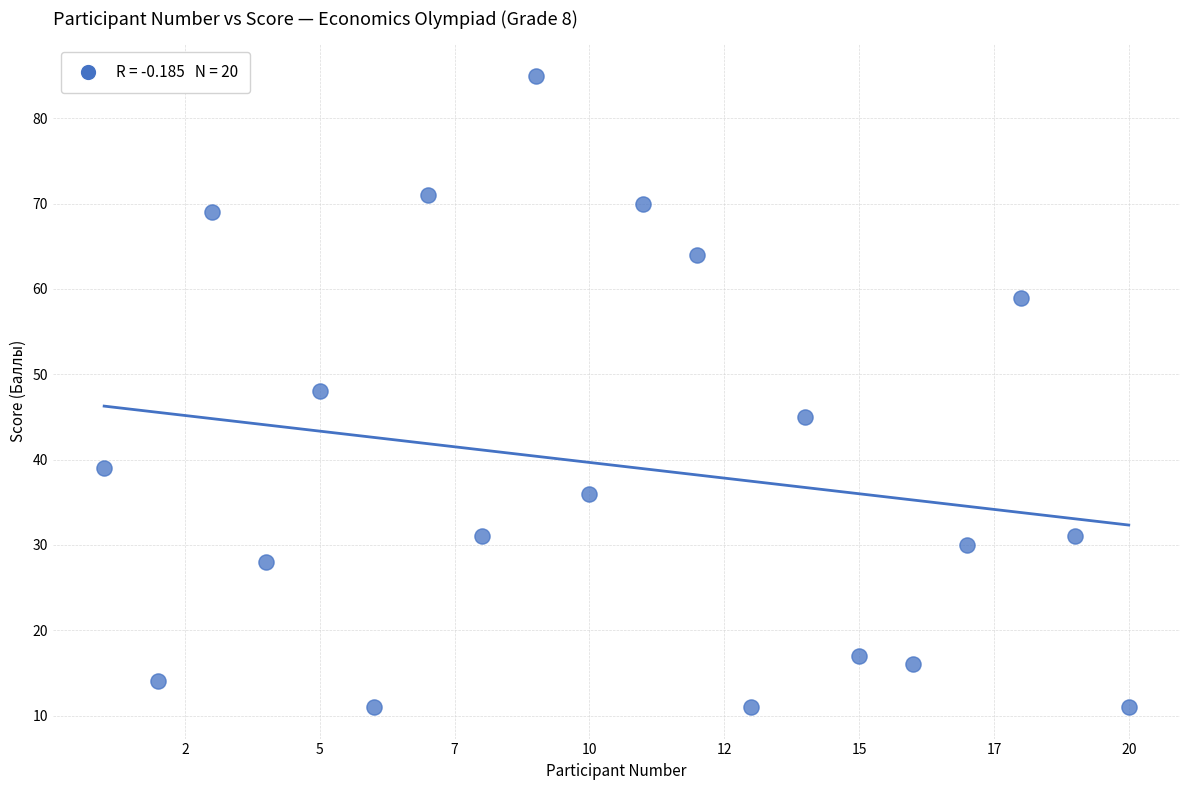

What is the range of X values (max minus min)?

19